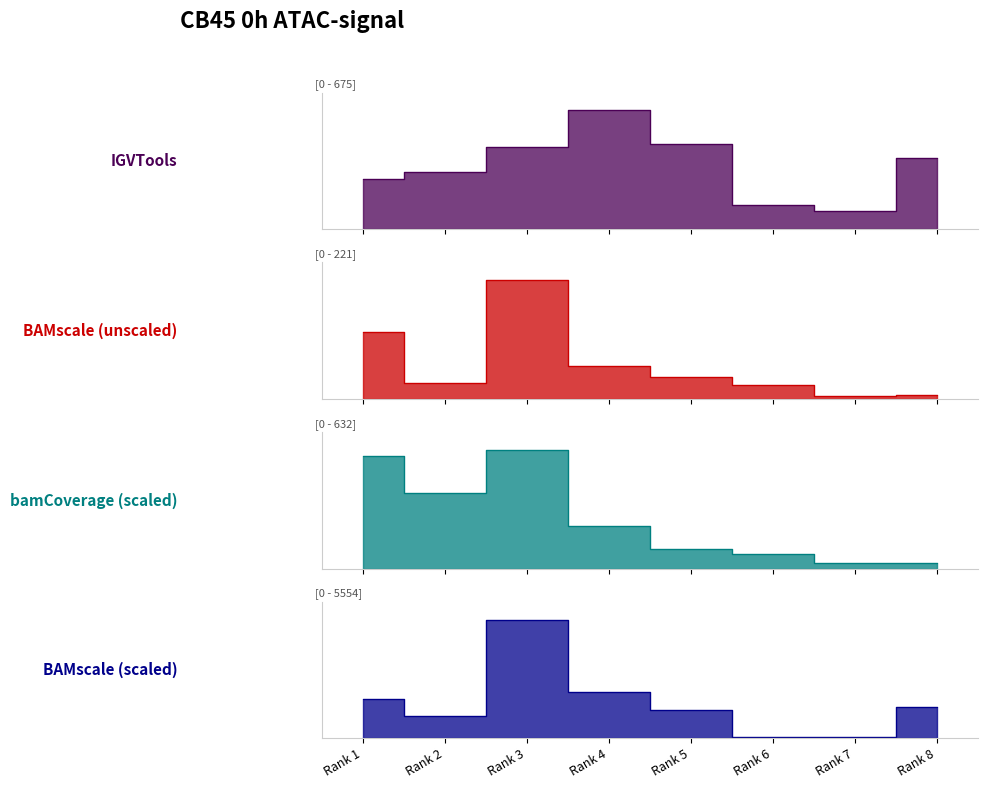

True or false: Total Docs. (3years) has a value of 120 at Rank 4.

False